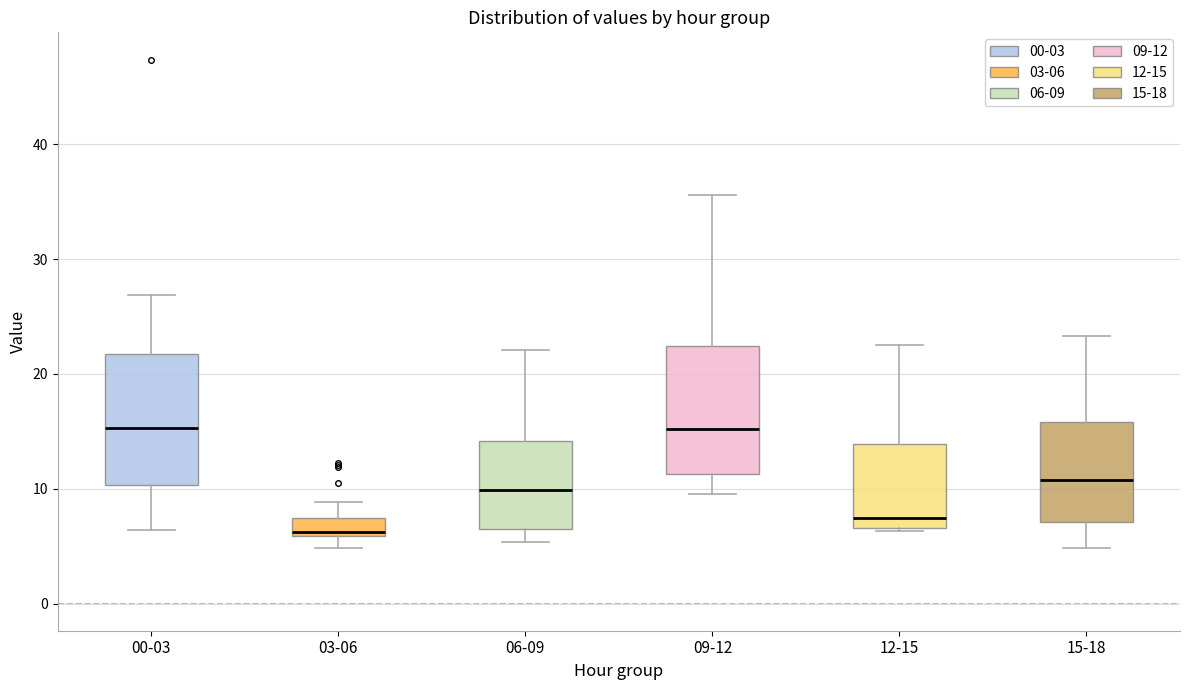

Where does the upper whisker of the box for 09-12 end on the y-axis? The values are not printed on the chart, so give them approximately, as read against the axis.

36